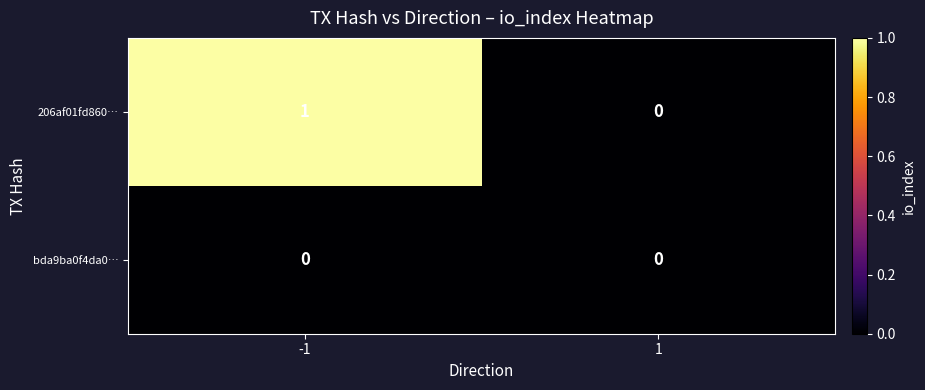

What is the difference between the highest and lowest values at -1?

1